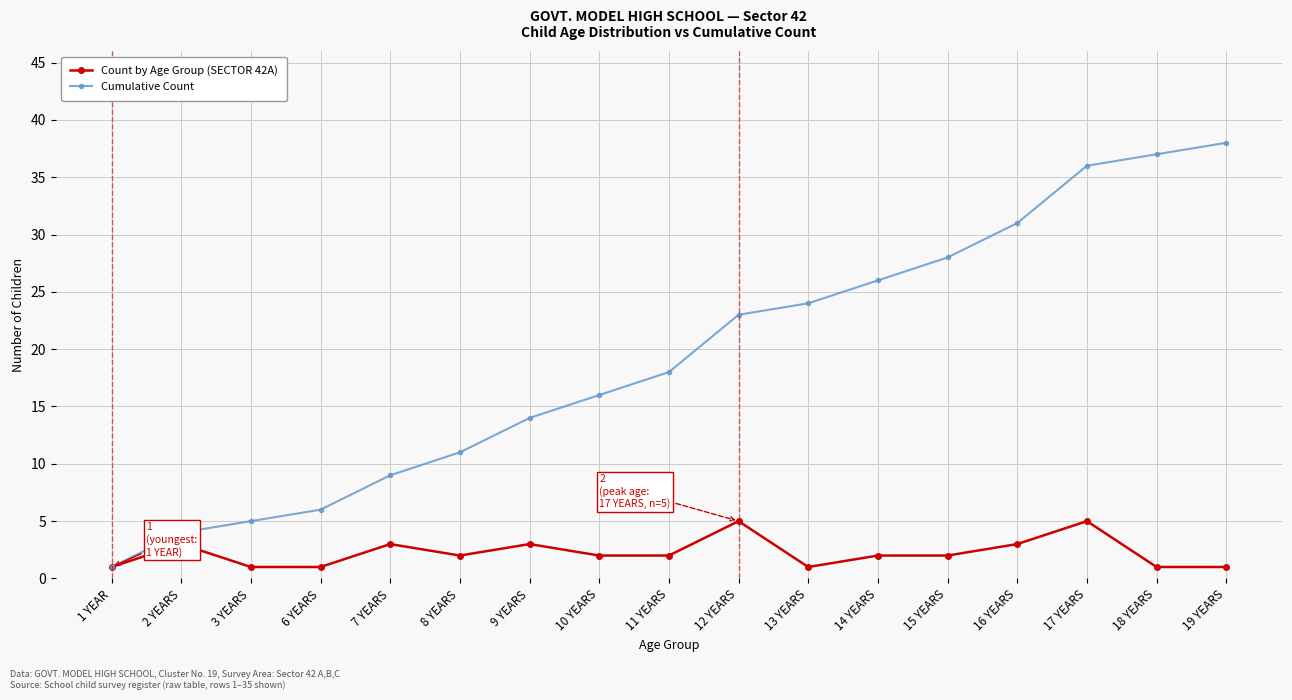

Rank the series at 3 YEARS from highest to lowest value.

Cumulative Count, Count by Age Group (SECTOR 42A)